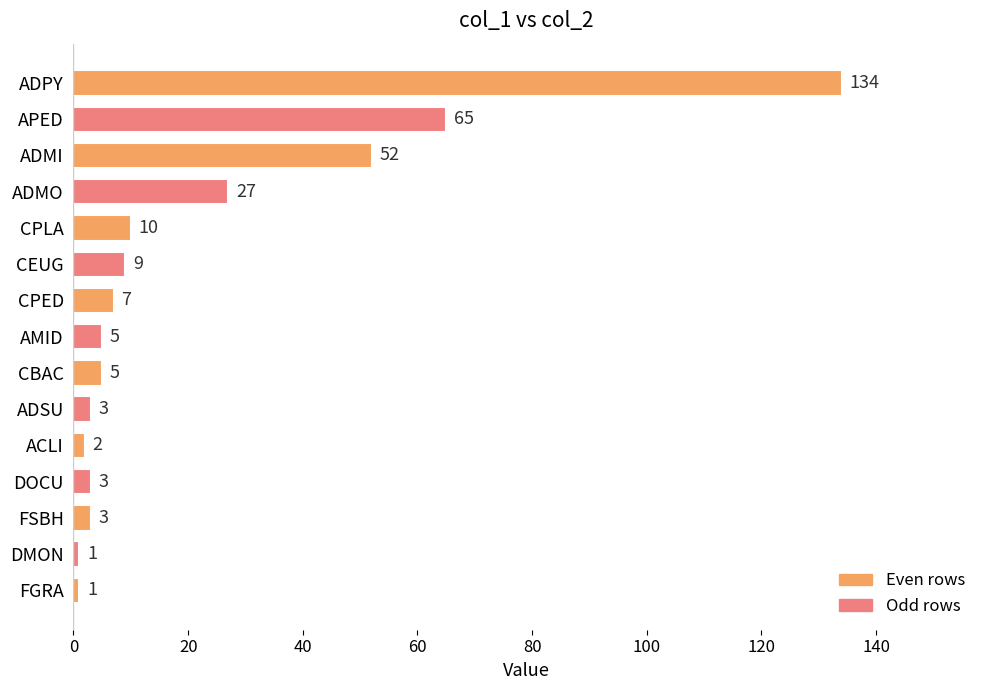

What is the difference between the maximum and minimum values?

133